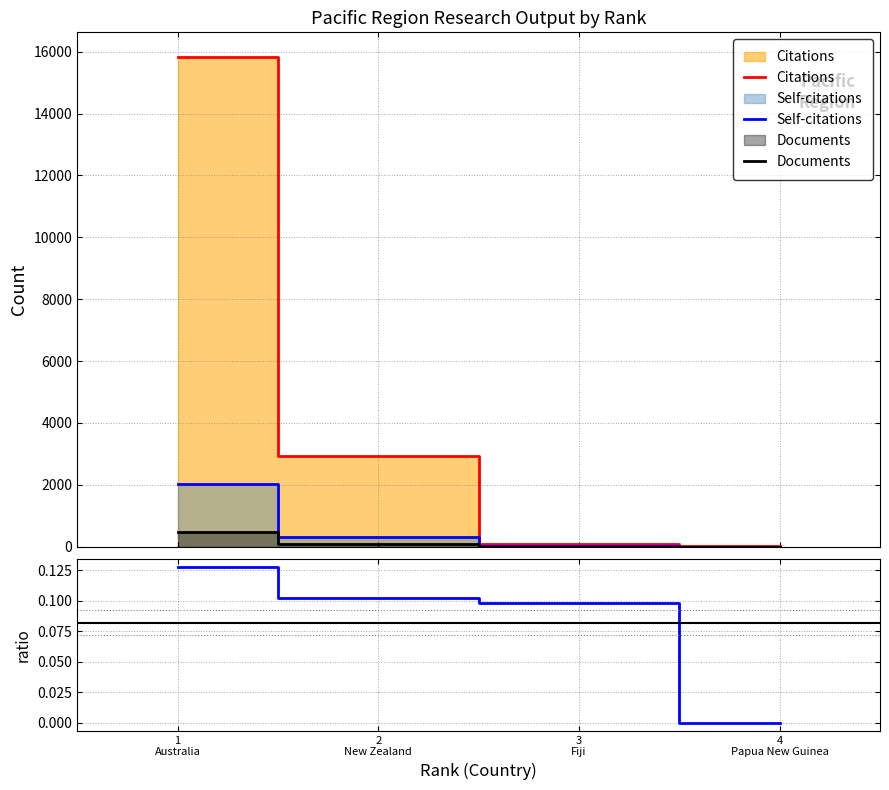

The value of Citations at 4
Papua New Guinea is 35.0. True or false?

True